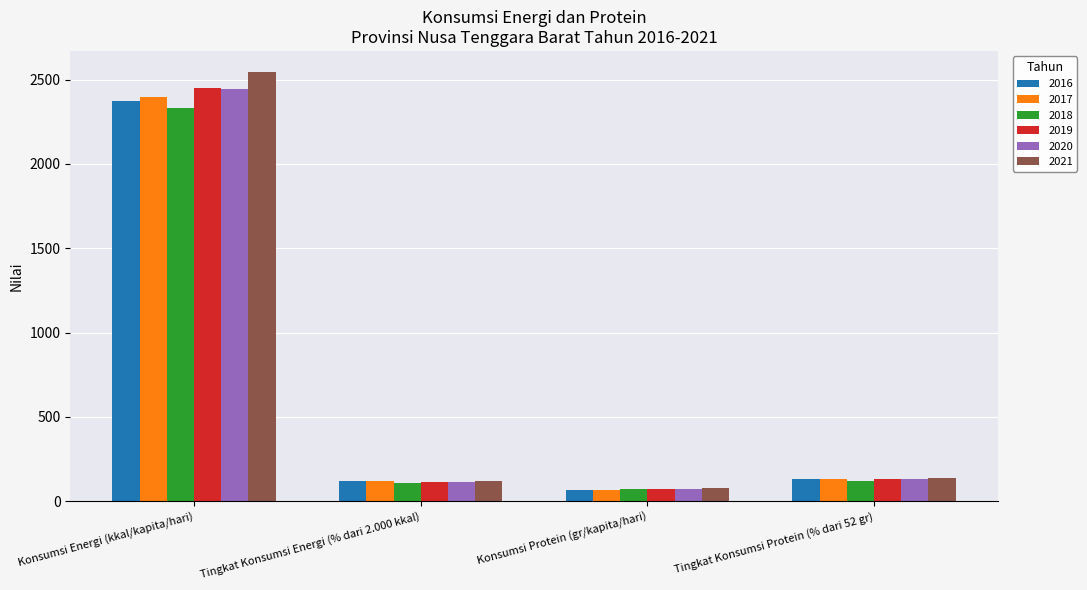

How many data points in 2018 are above 121?

2